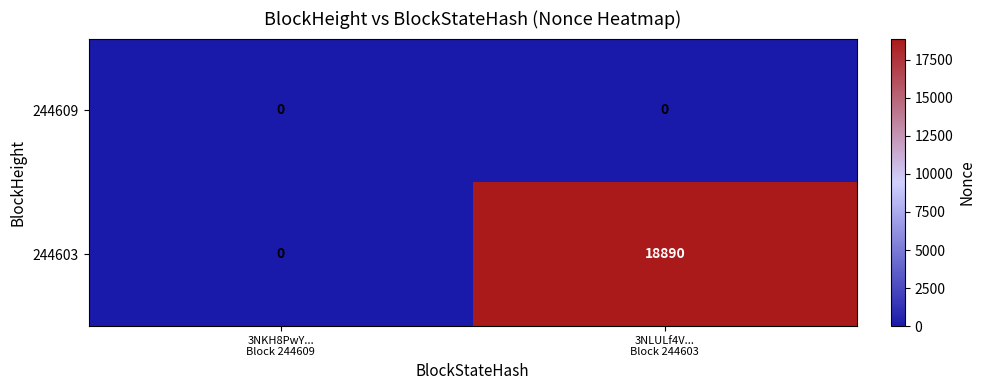

What is the difference between the maximum and minimum values in the 244603 series?

18890